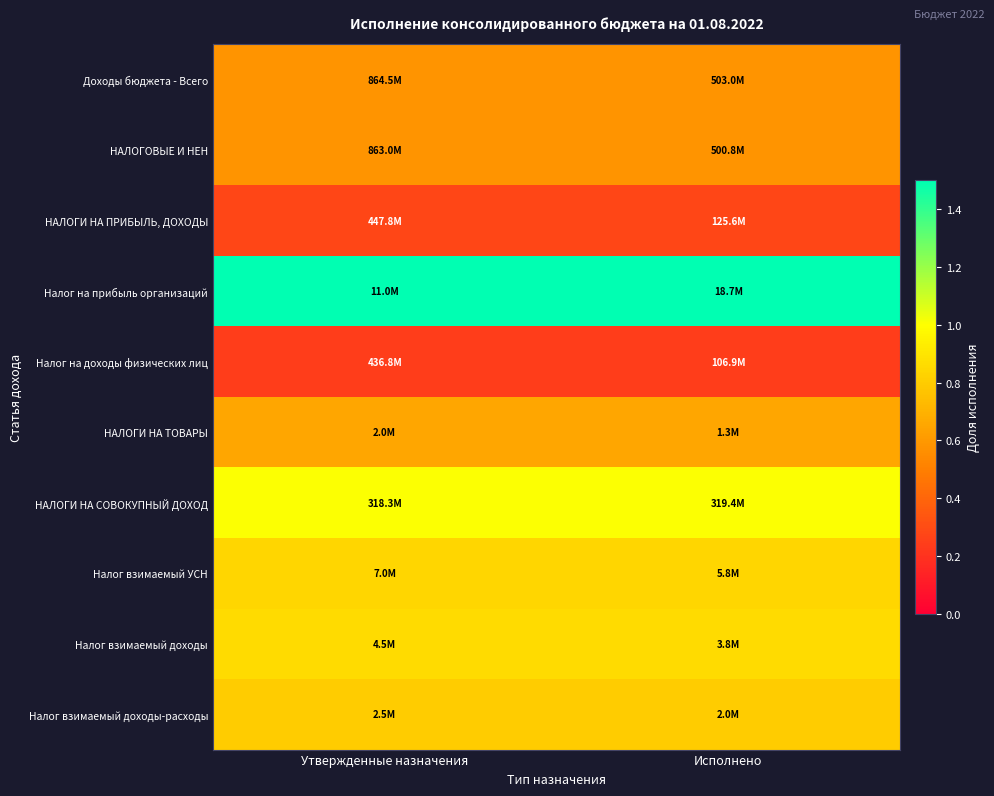

How many categories are shown in the chart?

2